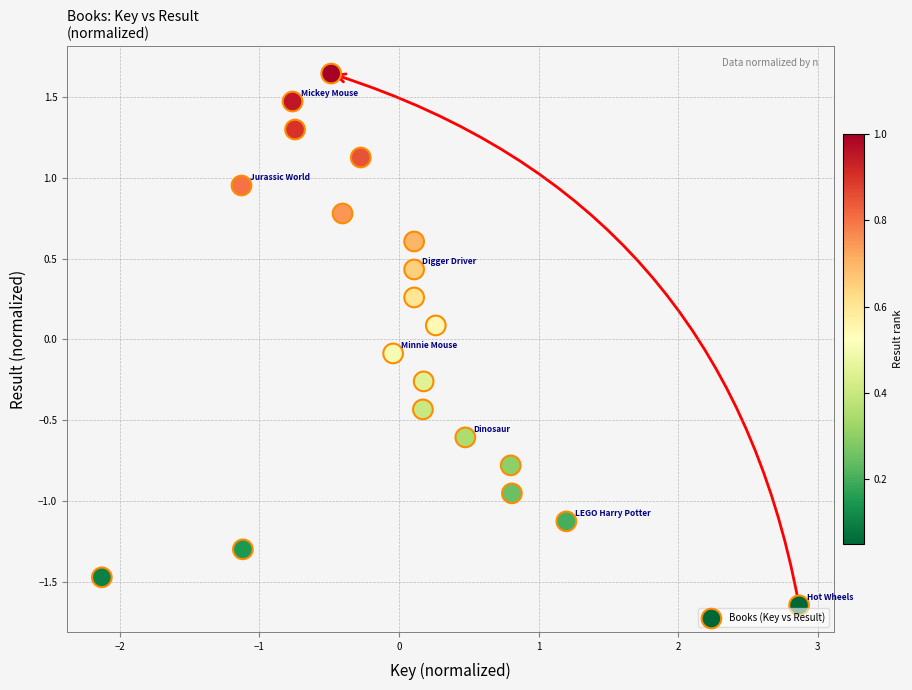

What is the range of Y values (max minus min)?

3.3